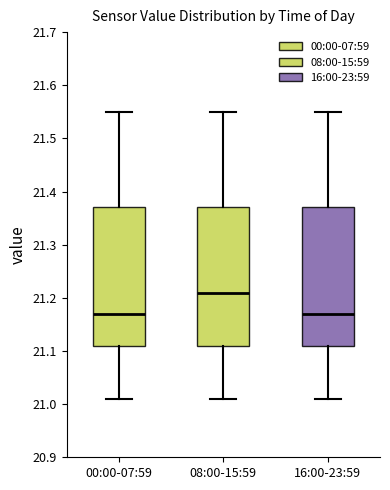

Which box has the highest median line?

08:00-15:59